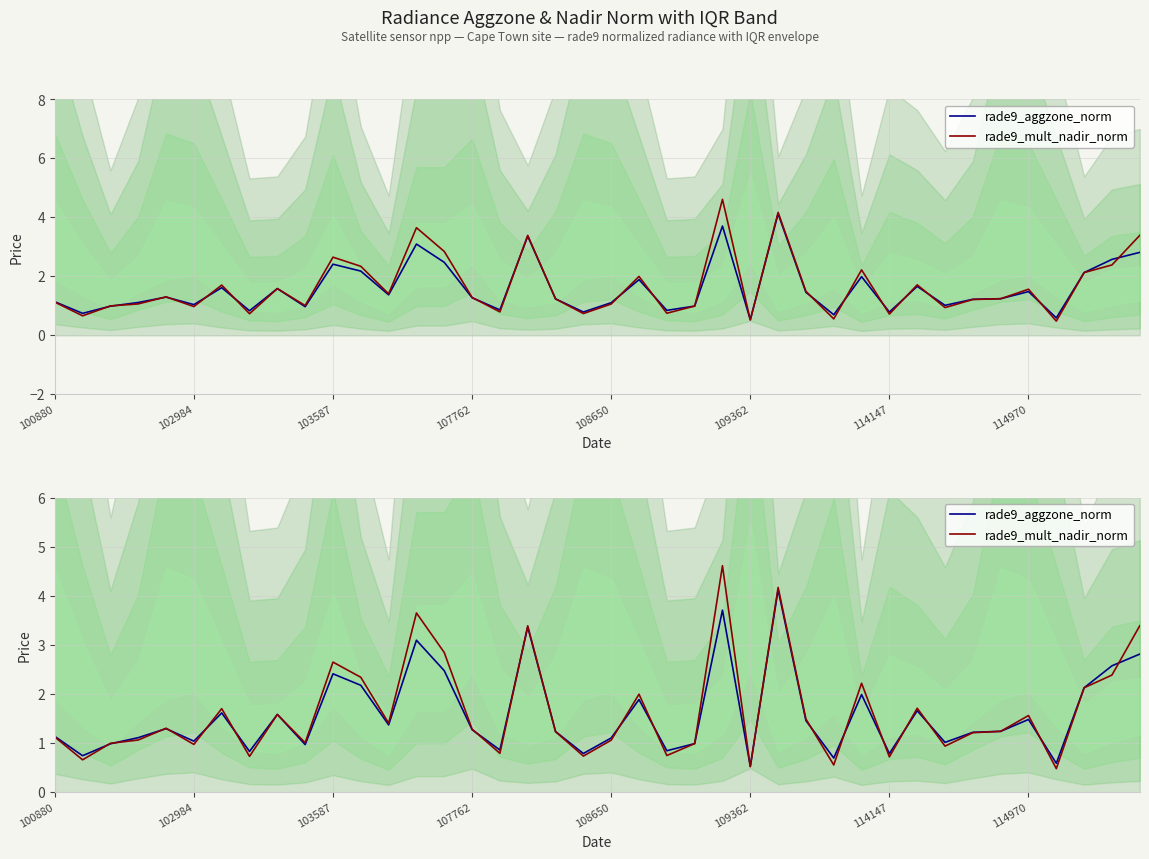

Reading right to left, extract all data points from this chart.

rade9_aggzone_norm: 2.8	2.6	2.1	0.6	1.5	1.2	1.2	1.0	1.7	0.8	2.0	0.7	1.5	4.1	0.5	3.7	1.0	0.8	1.9	1.1	0.8	1.2	3.4	0.9	1.3	2.5	3.1	1.4	2.2	2.4	1.0	1.6	0.8	1.6	1.0	1.3	1.1	1.0	0.7	1.1
rade9_mult_nadir_norm: 3.4	2.4	2.1	0.5	1.6	1.2	1.2	0.9	1.7	0.7	2.2	0.6	1.5	4.2	0.5	4.6	1.0	0.8	2.0	1.1	0.7	1.2	3.4	0.8	1.3	2.8	3.7	1.4	2.3	2.7	1.0	1.6	0.7	1.7	1.0	1.3	1.1	1.0	0.7	1.1